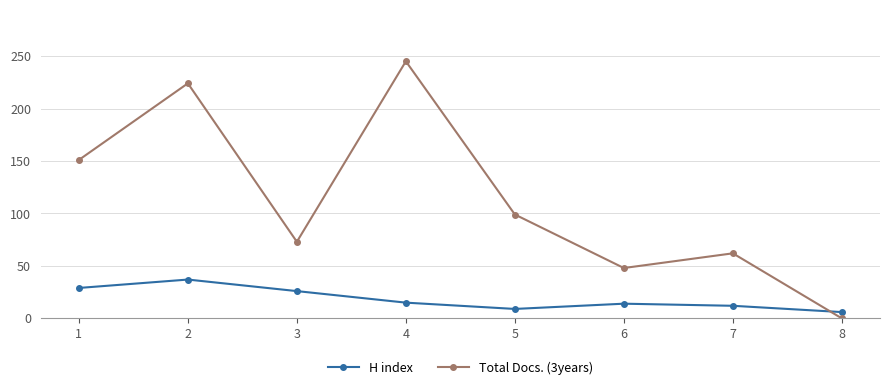

What is the value of the H index point at the 5th from the left?

9